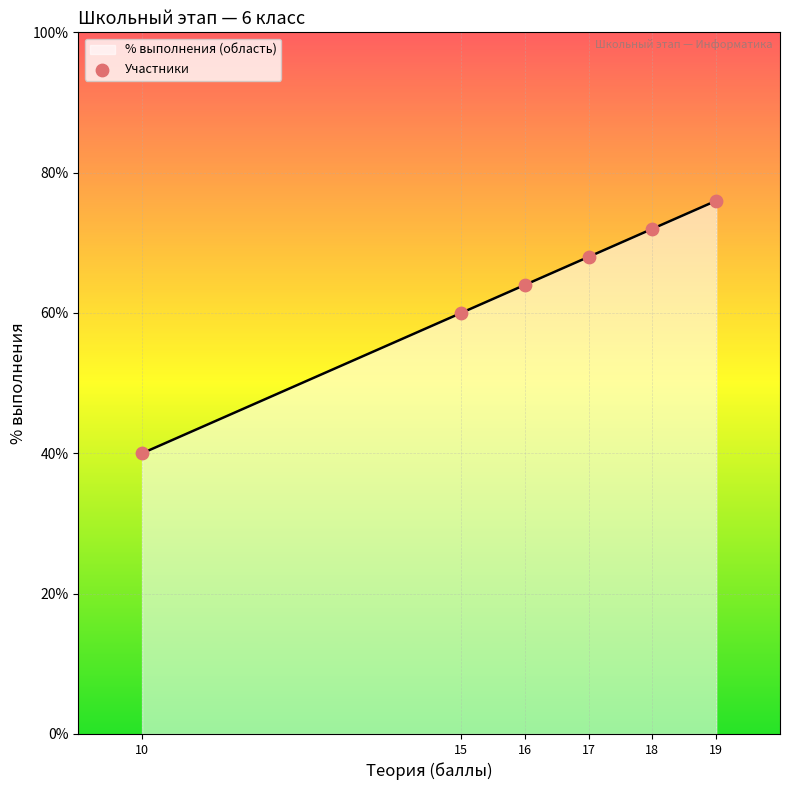

Between 18 and 15, which is larger?

18